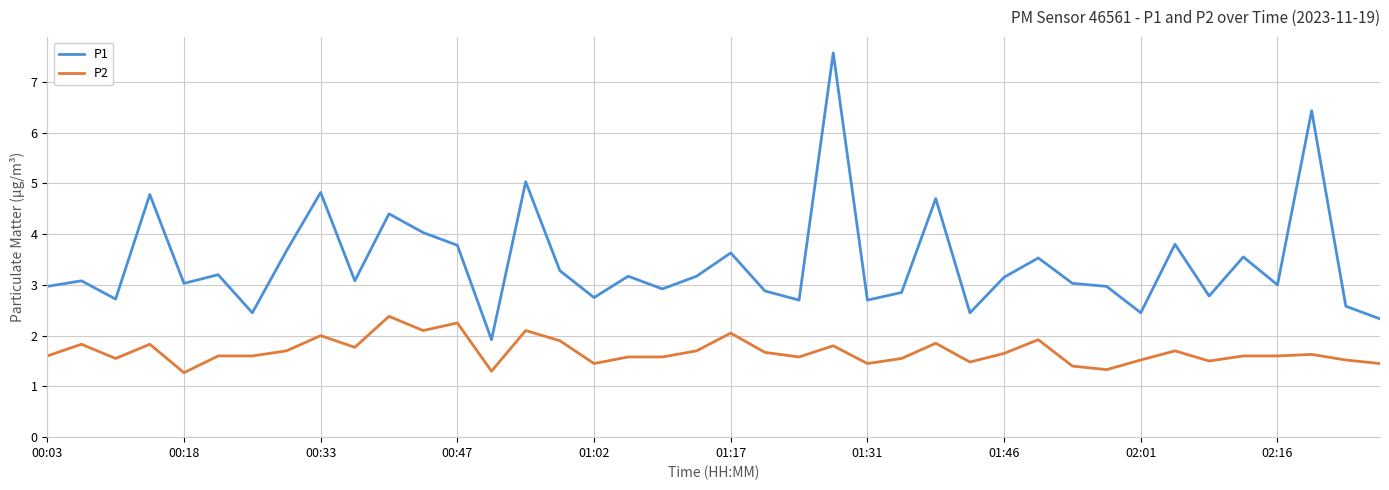

What is the highest value of the P2 series?

2.4